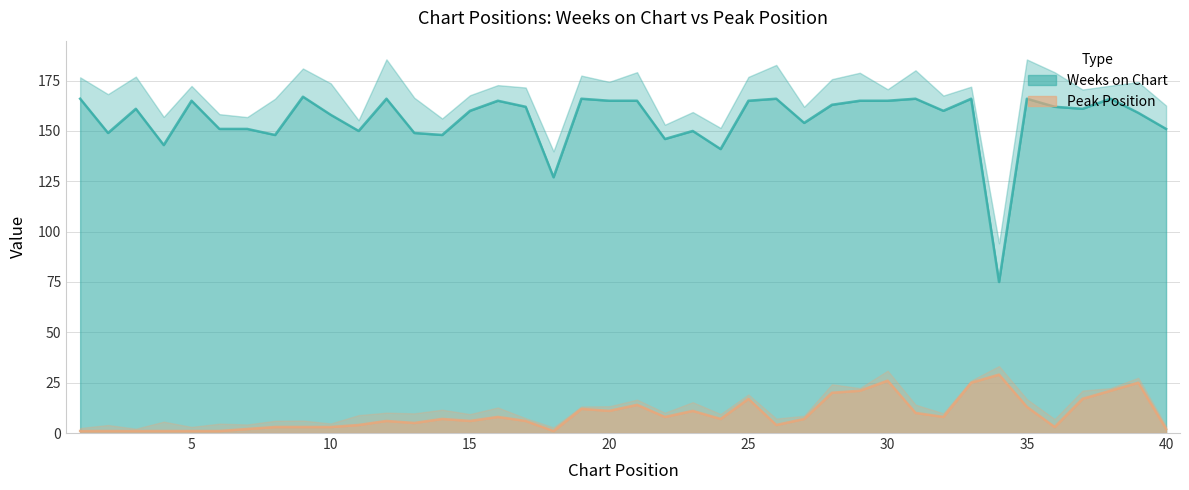

Where does the Weeks on Chart series first go above 161?

1